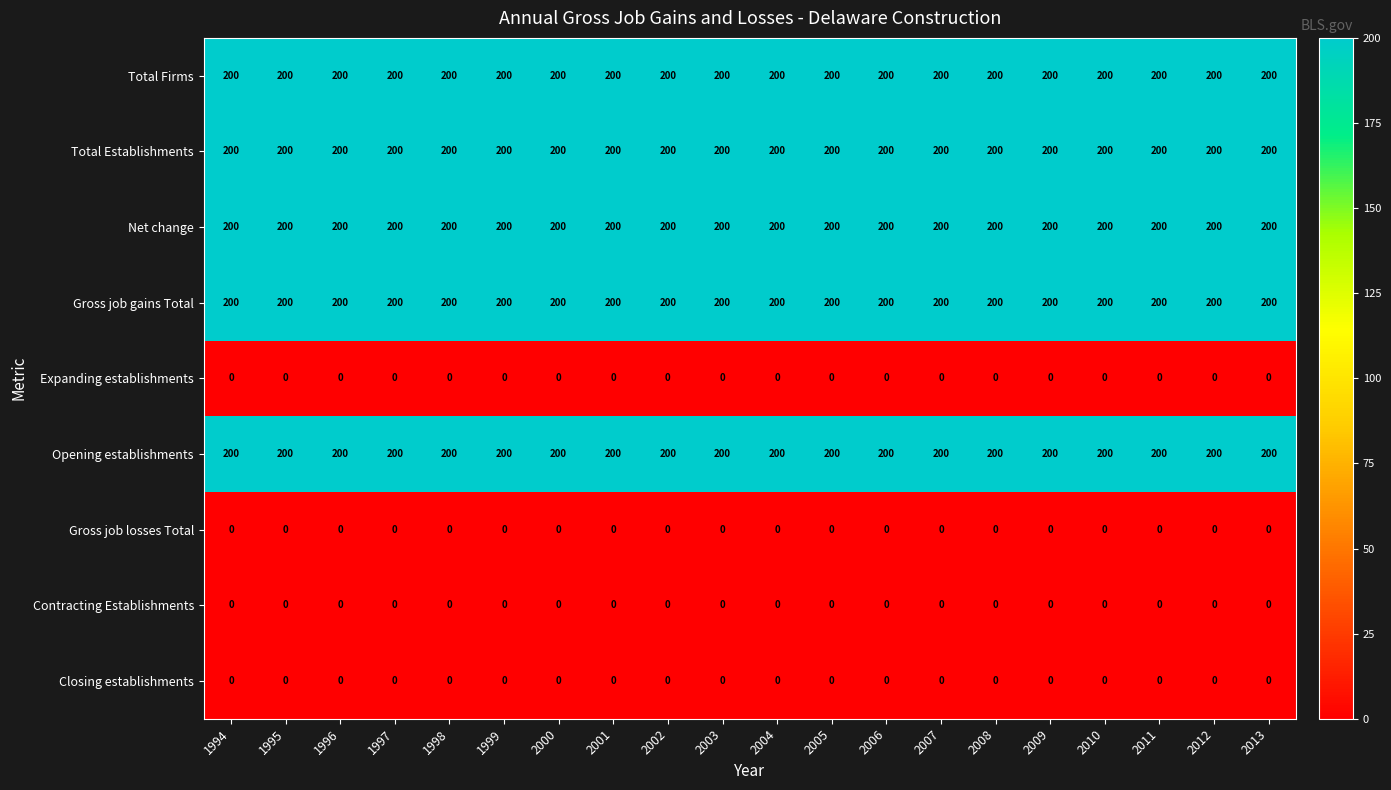

Is it true that Total Firms equals 200 at 2013?

True